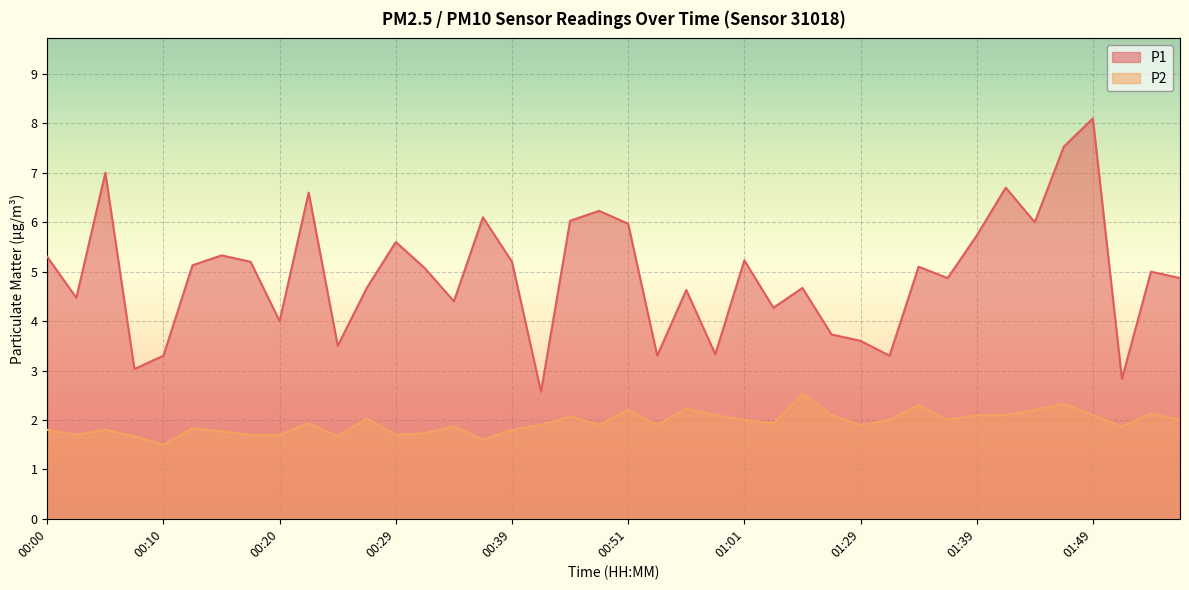

At which category does the chart reach its peak across all series?

01:49